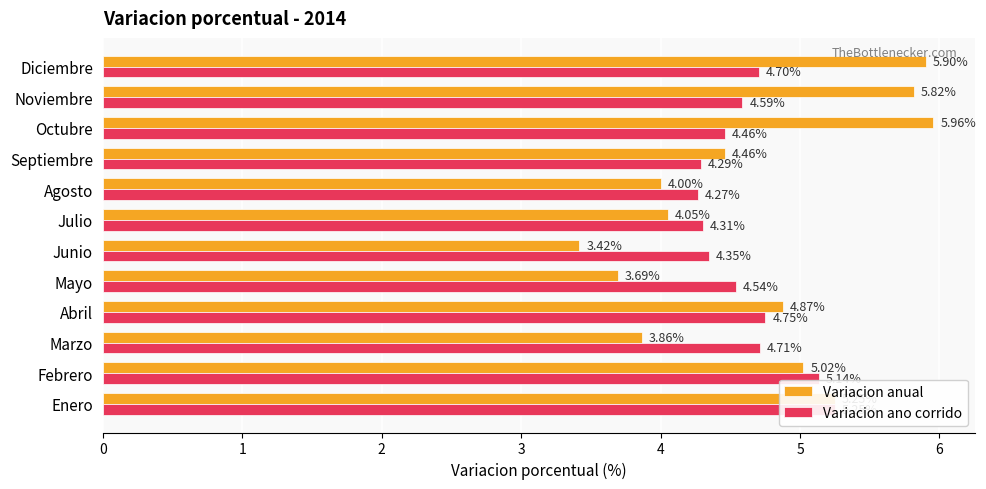

What is the value of the Variacion anual bar at the 4th from the left?

4.9